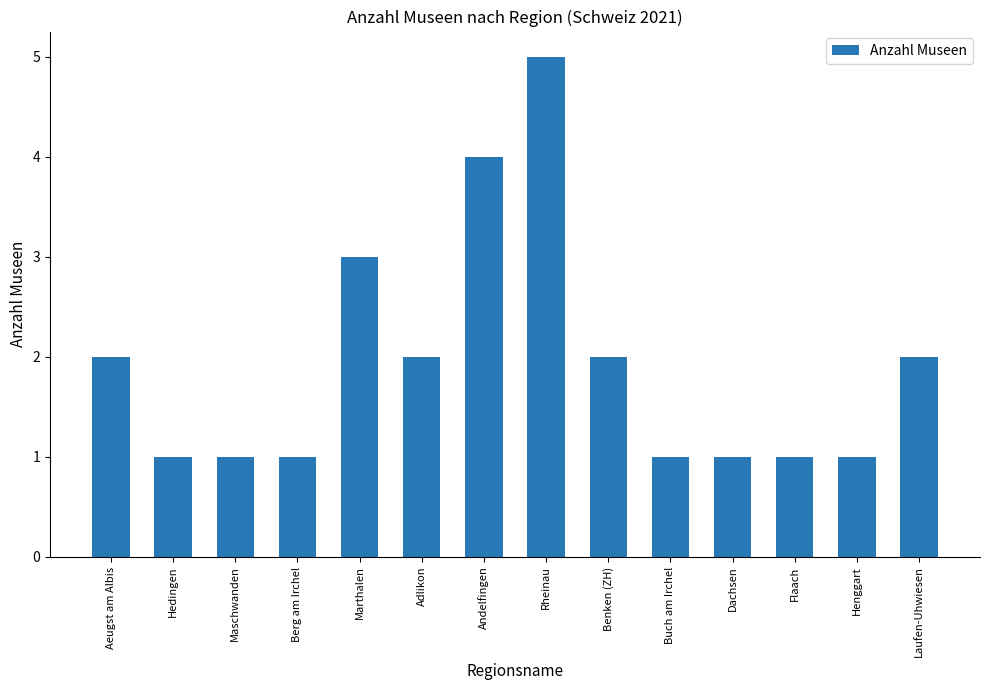

What value does the data have at Marthalen?

3